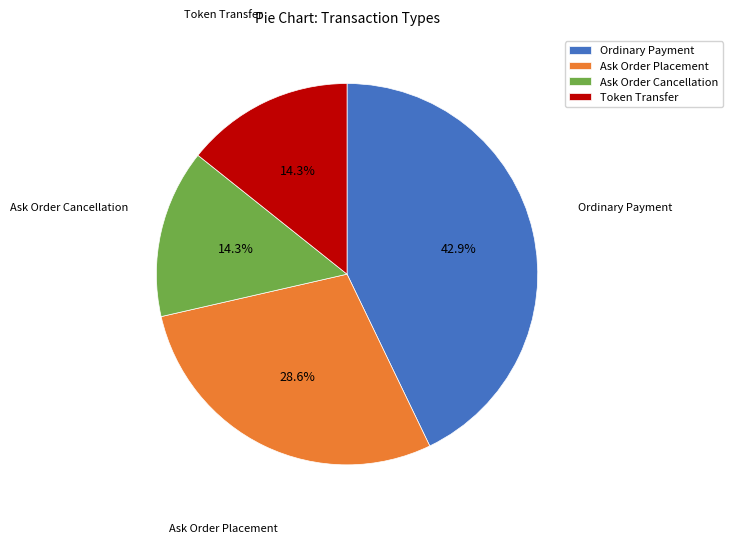

Is it true that Ask Order Placement is 42% of the pie?

False